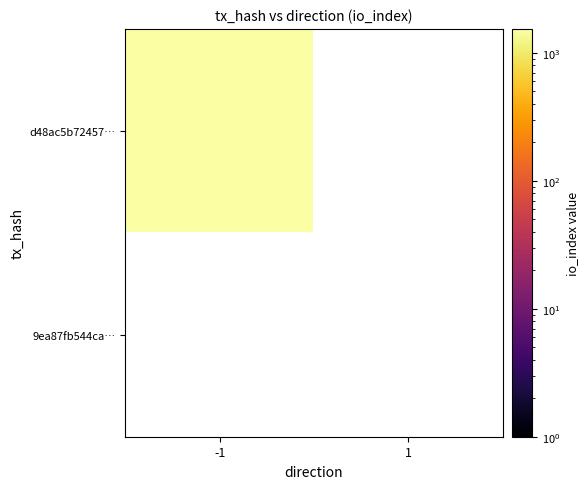

What is the sum of the 9ea87fb544ca236f35f80831846546a27d090f7 values at direction and io_index?

1